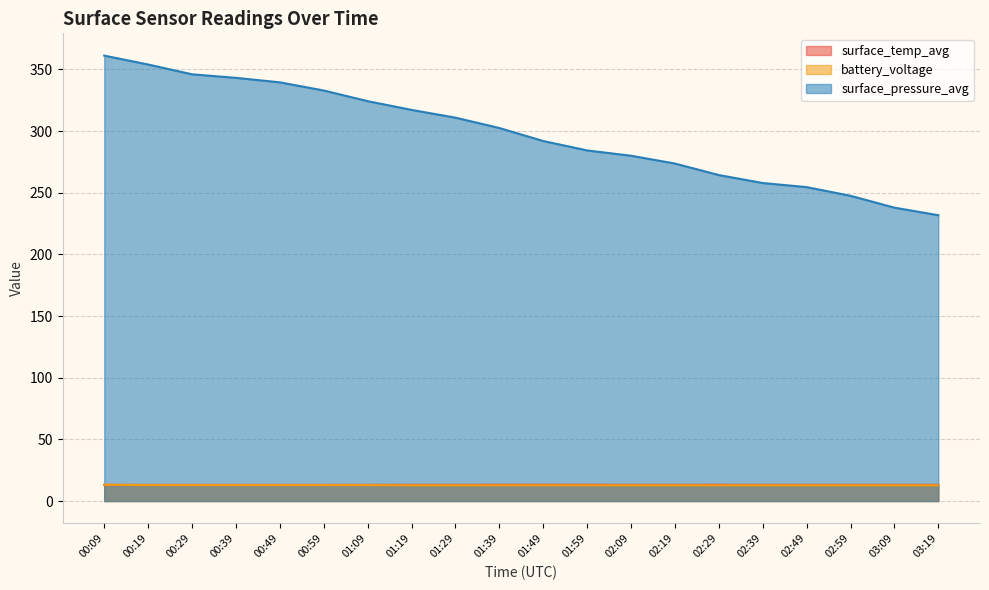

Between 00:09 and 03:09, which series saw the biggest shift?

surface_pressure_avg